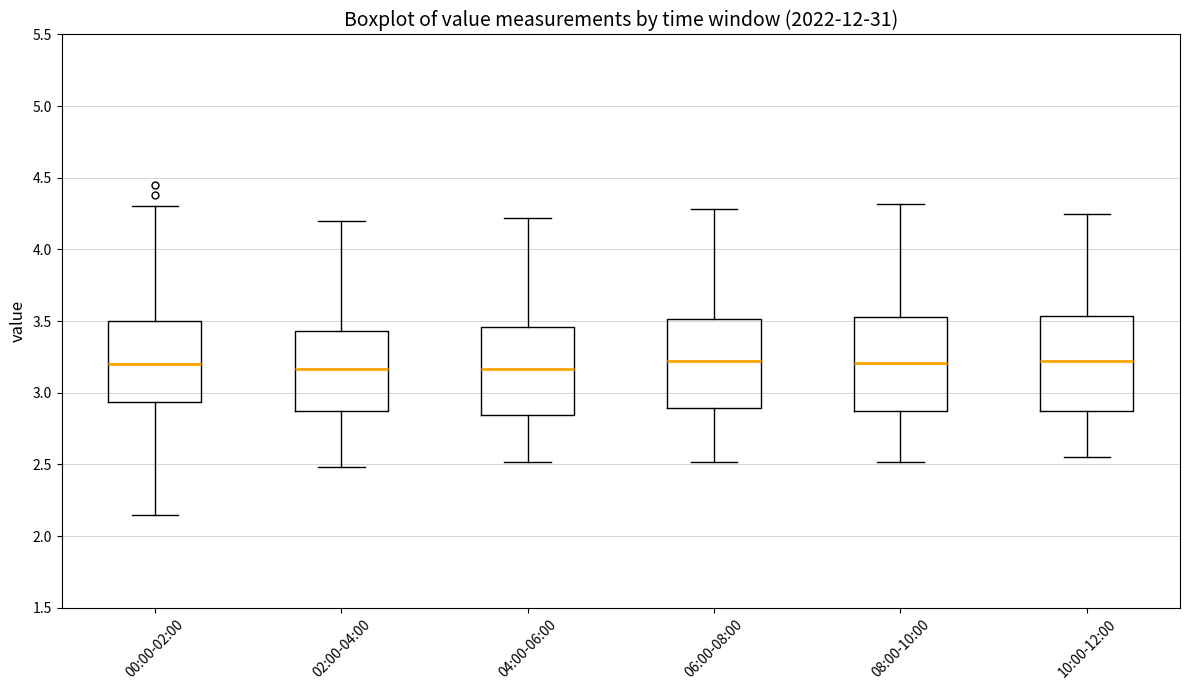

Reading left to right, transcribe this box plot: for each box, give where its median line is, the range the box spans, and where its two whiskers end, as read against the y-axis. The values are not printed on the chart, so give them approximately, as read against the axis.

00:00-02:00: median 3.20, box 2.95 to 3.50, whiskers 2.15 to 4.30
02:00-04:00: median 3.15, box 2.85 to 3.45, whiskers 2.50 to 4.20
04:00-06:00: median 3.15, box 2.85 to 3.45, whiskers 2.50 to 4.20
06:00-08:00: median 3.20, box 2.90 to 3.50, whiskers 2.50 to 4.30
08:00-10:00: median 3.20, box 2.85 to 3.55, whiskers 2.50 to 4.30
10:00-12:00: median 3.20, box 2.85 to 3.55, whiskers 2.55 to 4.25